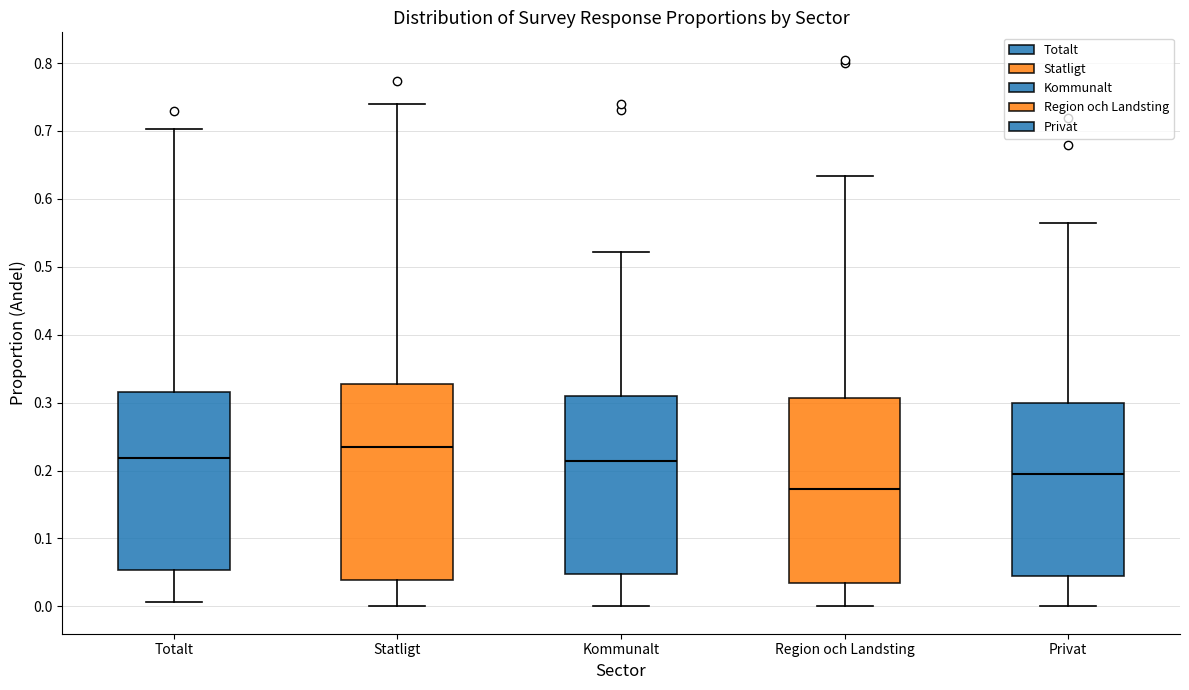

Where does the lower whisker of the box for Region och Landsting end on the y-axis? The values are not printed on the chart, so give them approximately, as read against the axis.

0.00